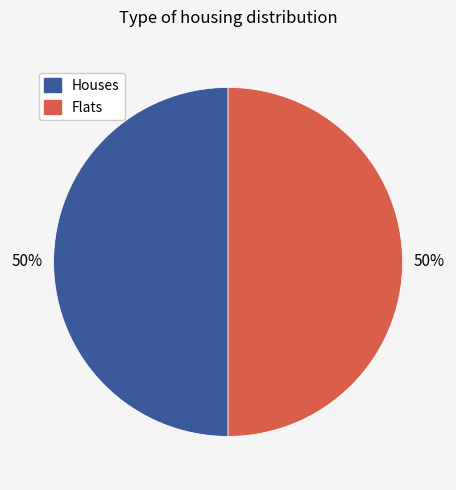

To the nearest percent, what is the average slice percentage?

50%